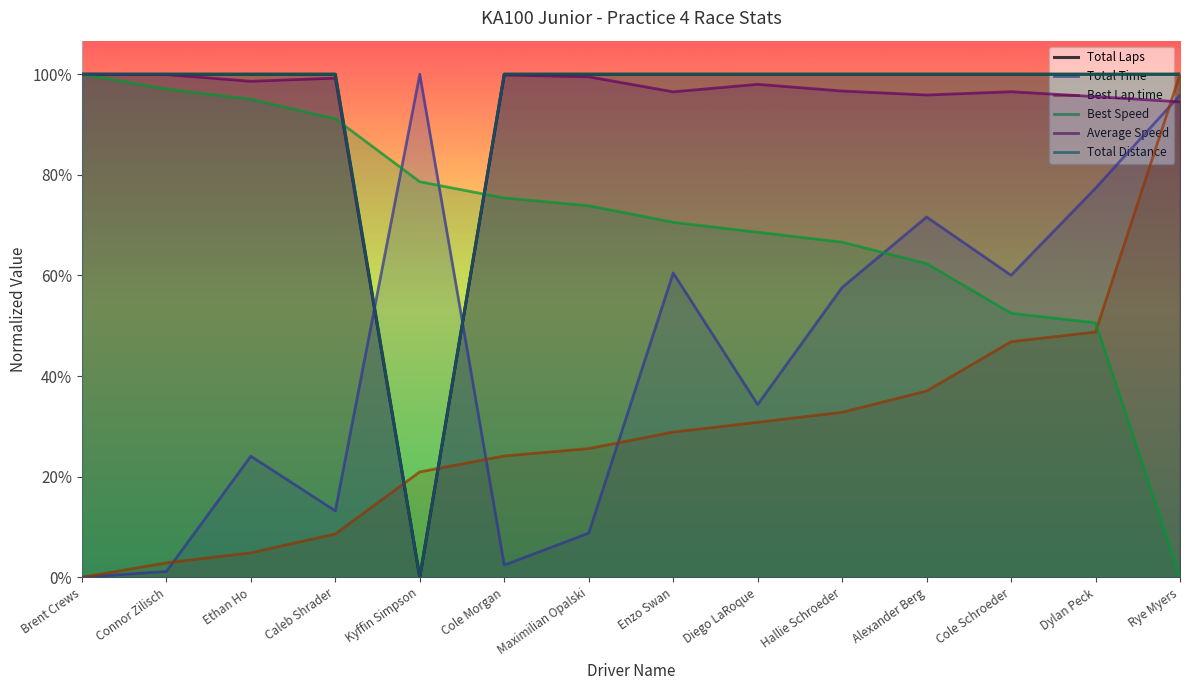

True or false: Average Speed has a value of 123.4 at Brent Crews.

False